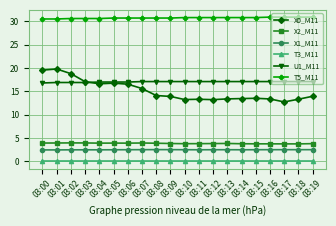

Is the value of X2_M11 at 03:07 greater than the value of X0_M11 at 03:18?

No